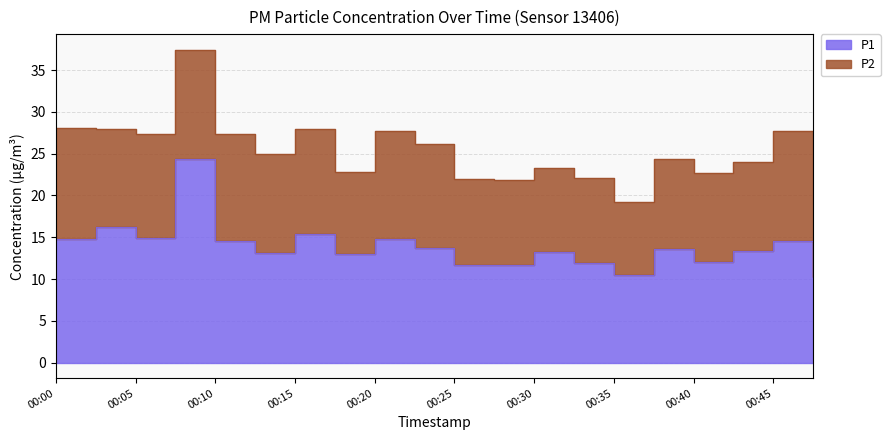

At which label is the value closest to 17?

00:02